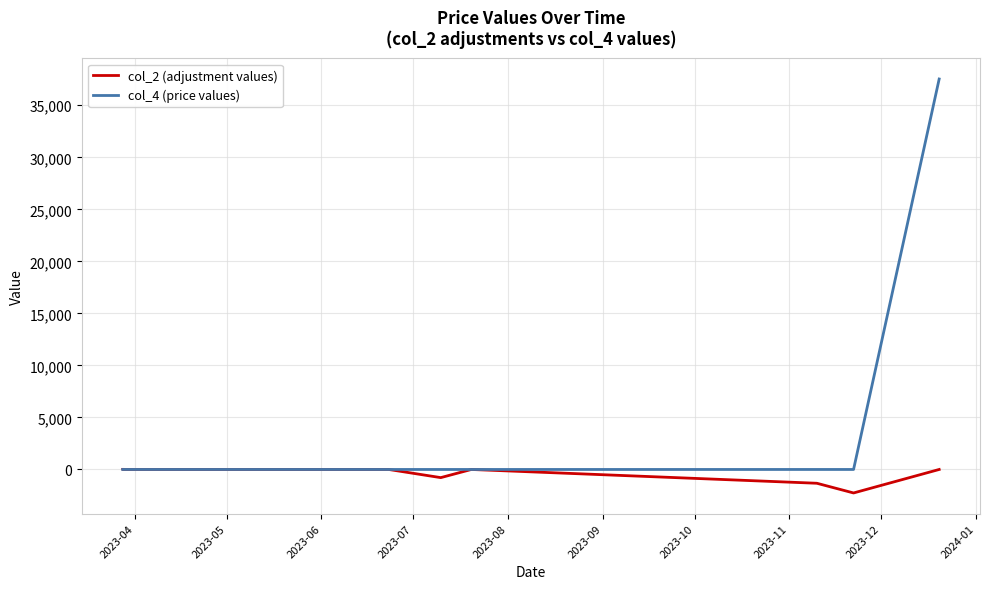

How many data points in col_2 (adjustment values) are less than 0?

4